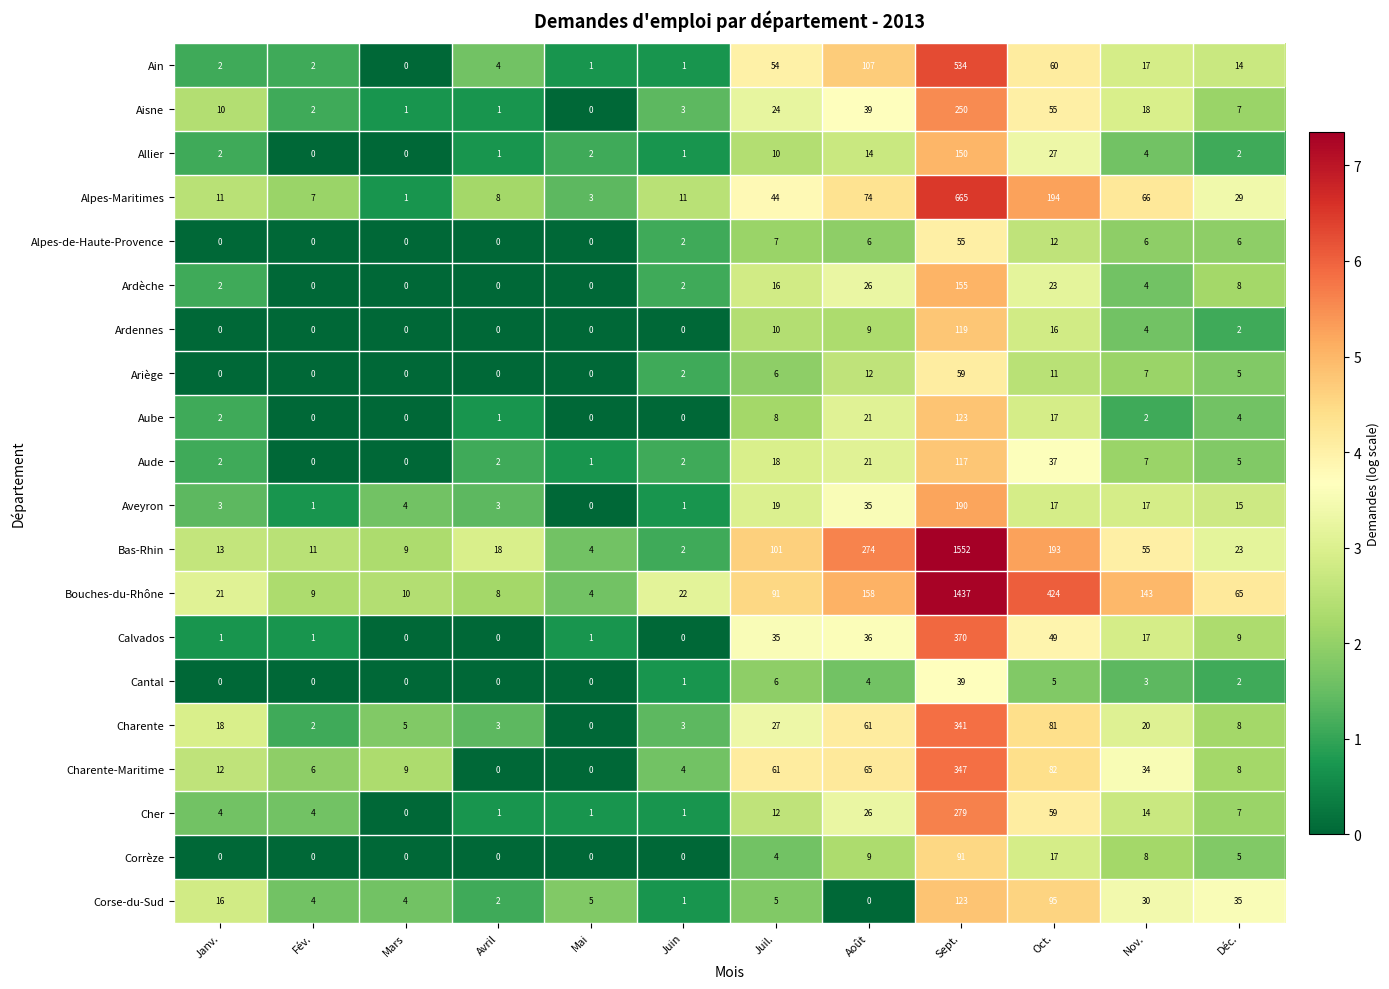

What value does the Ain series have at Sept., to the nearest 100?

500